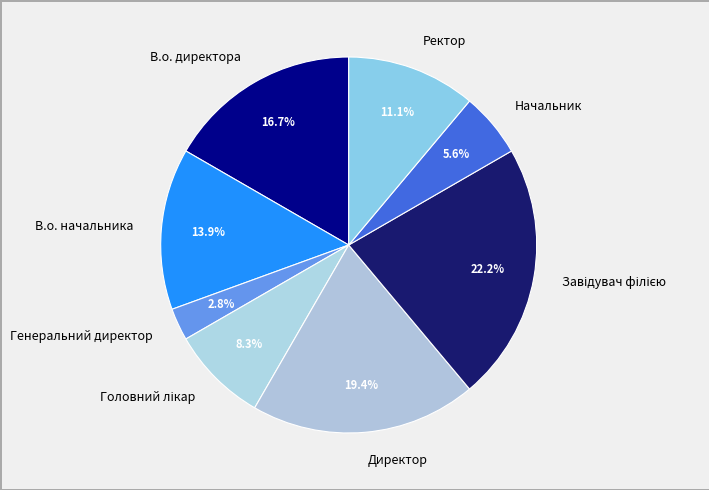

Which slice is the smallest?

Генеральний директор